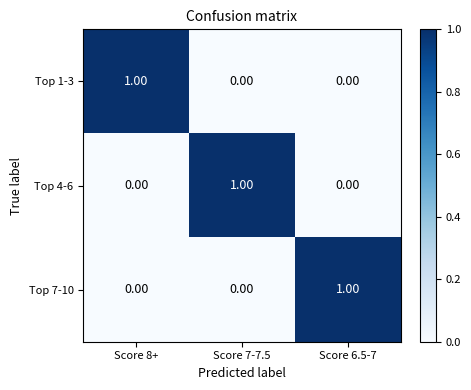

At how many categories does at least one series exceed 0?

3